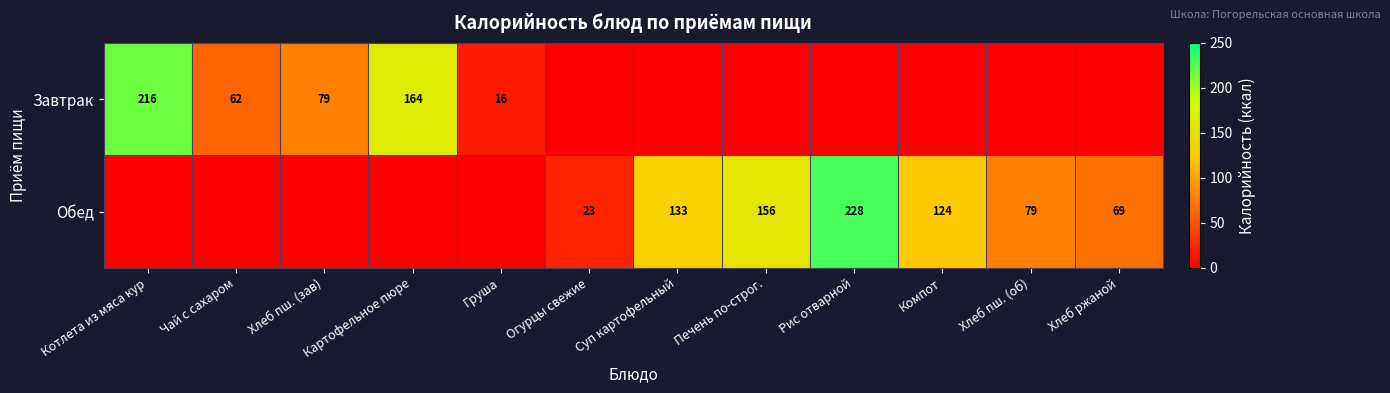

What is the sum of the Обед values at Хлеб ржаной and Печень по-строг.?

225